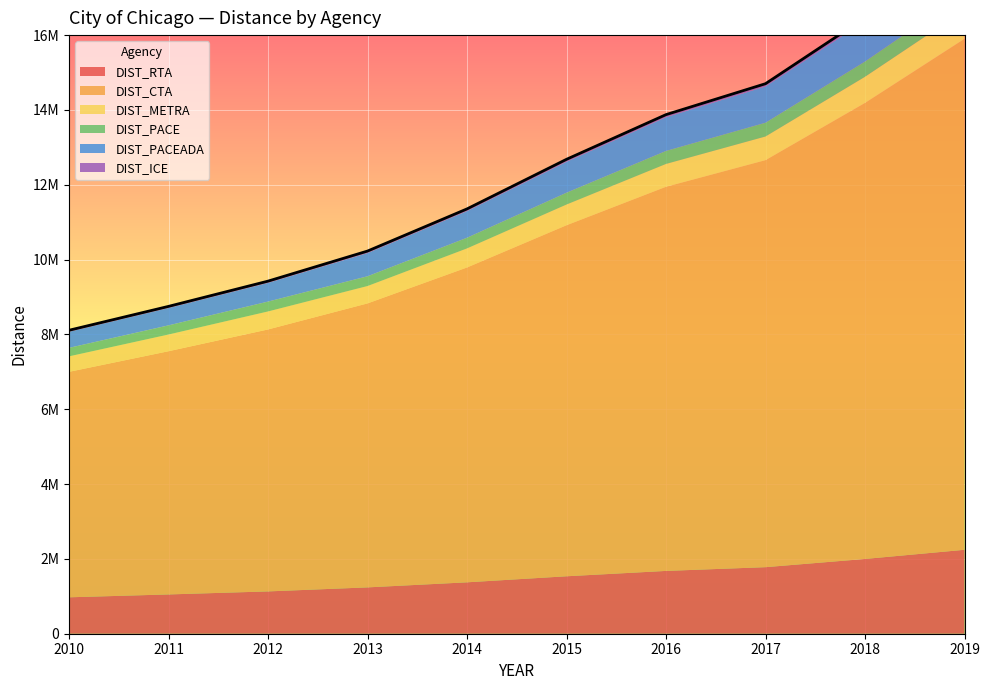

True or false: DIST_PACEADA and DIST_ICE intersect in this chart.

False